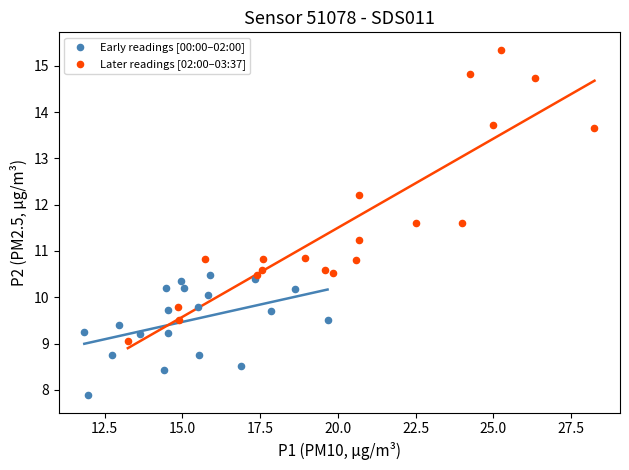

What are all the series names shown in the legend?

Early readings [00:00–02:00], Later readings [02:00–03:37]